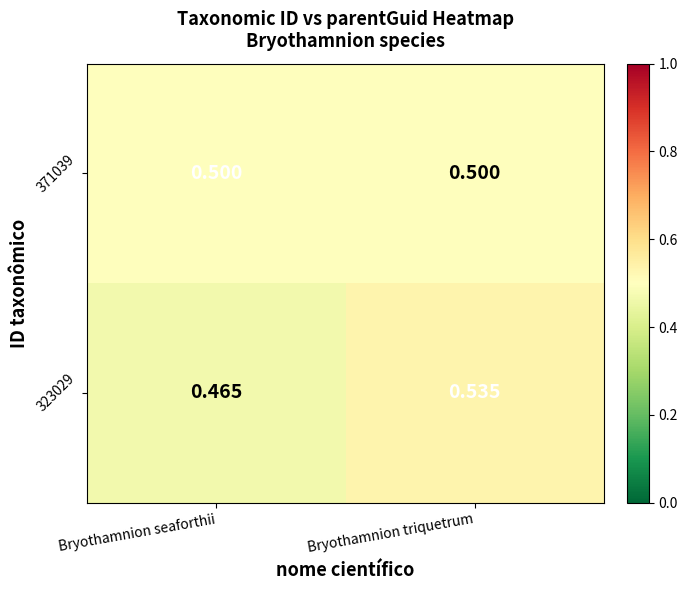

Which category has the highest value in the 323029 series?

Bryothamnion triquetrum